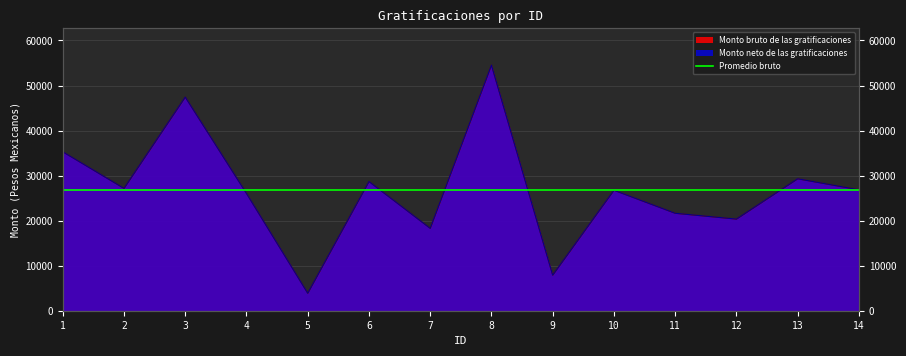

Which series has the largest total across all categories?

Monto bruto de las gratificaciones